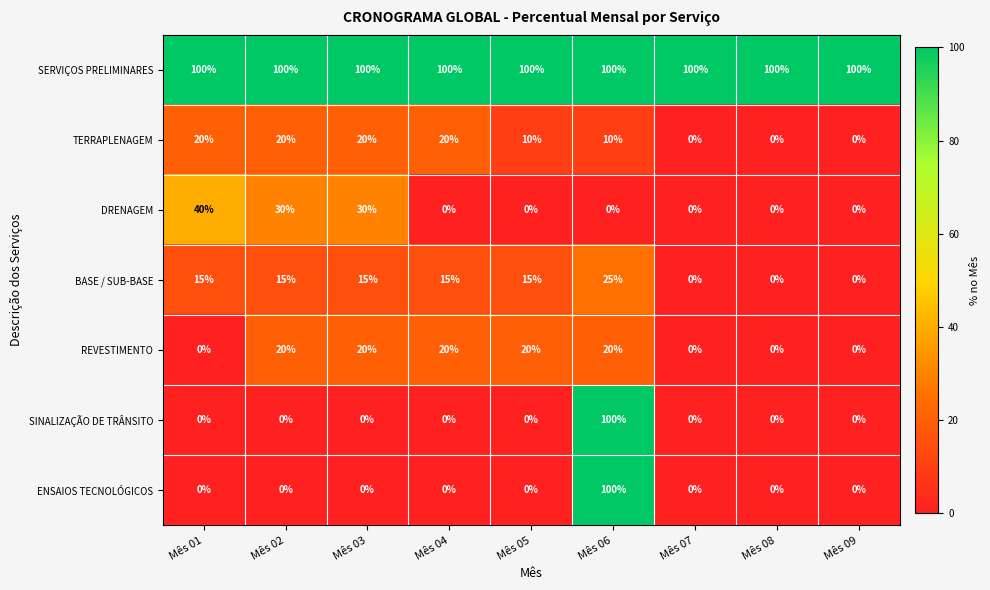

Between Mês 02 and Mês 08, which series saw the biggest shift?

DRENAGEM